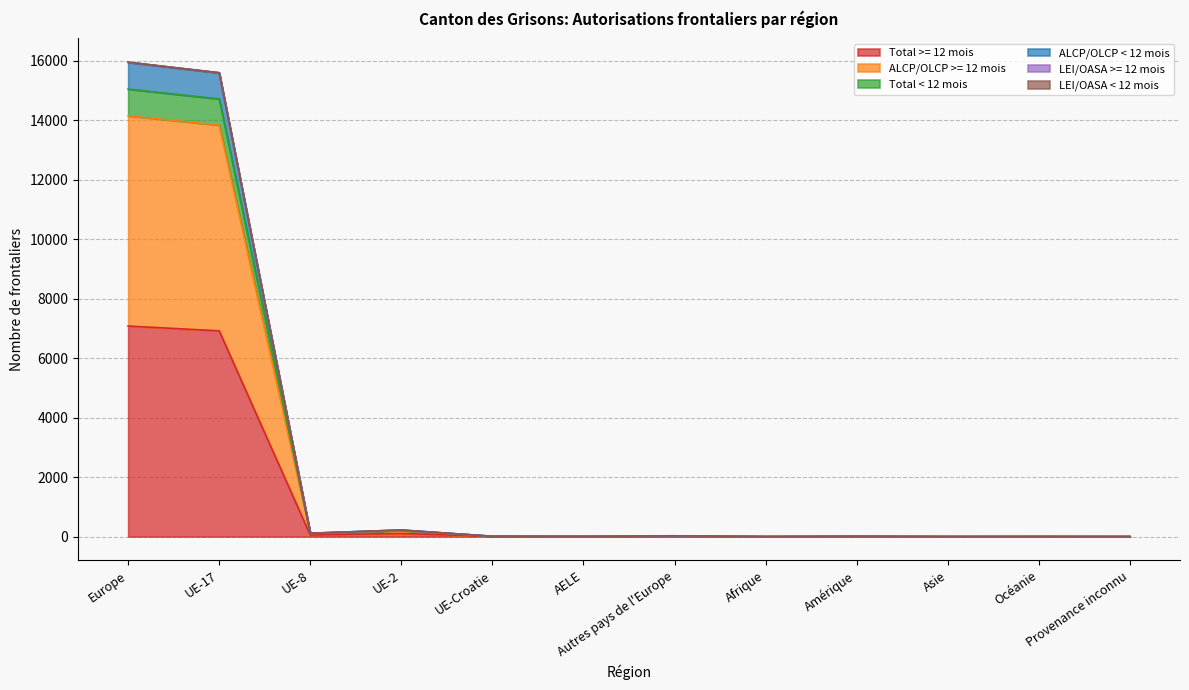

What is the difference between the highest and lowest values at AELE?

2